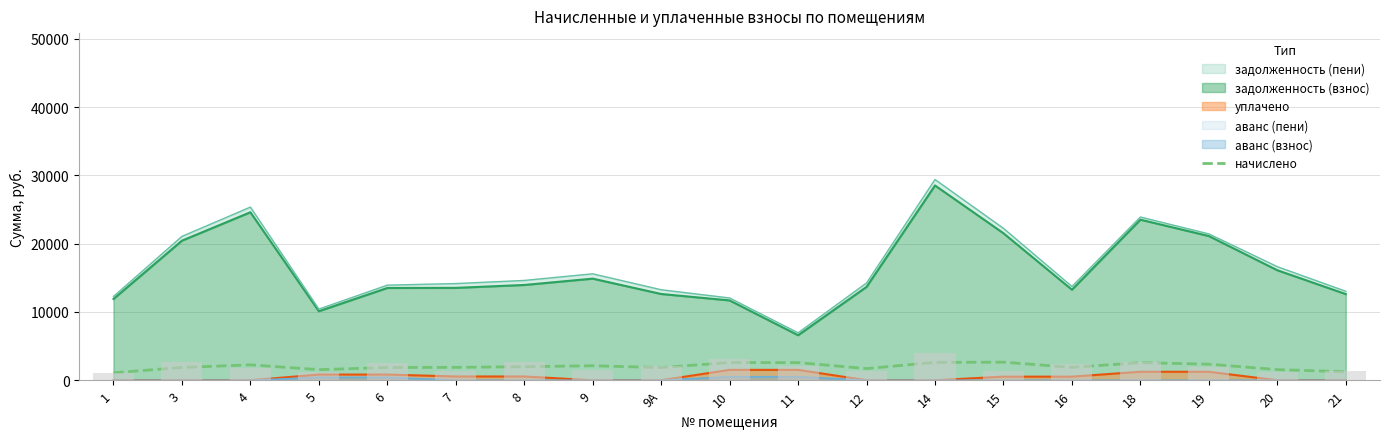

Are the bars grouped side by side (vs. stacked)?

No